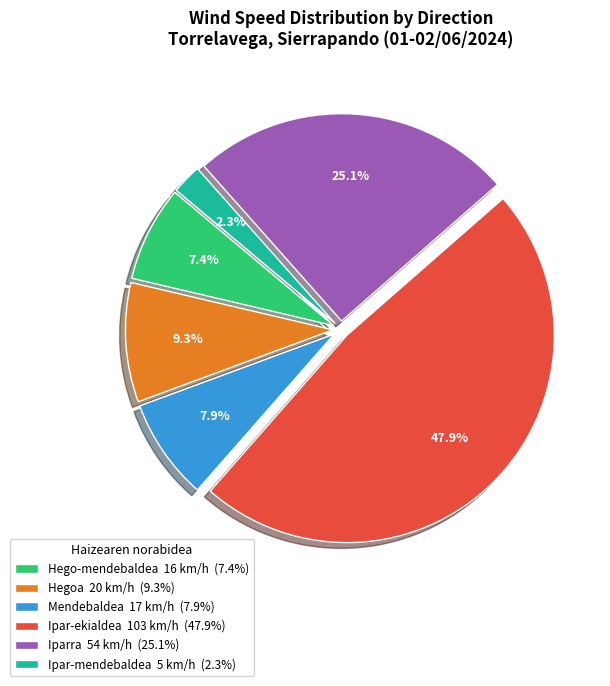

What is the largest slice in the pie chart?

Ipar-ekialdea 103 km/h (47.9%)